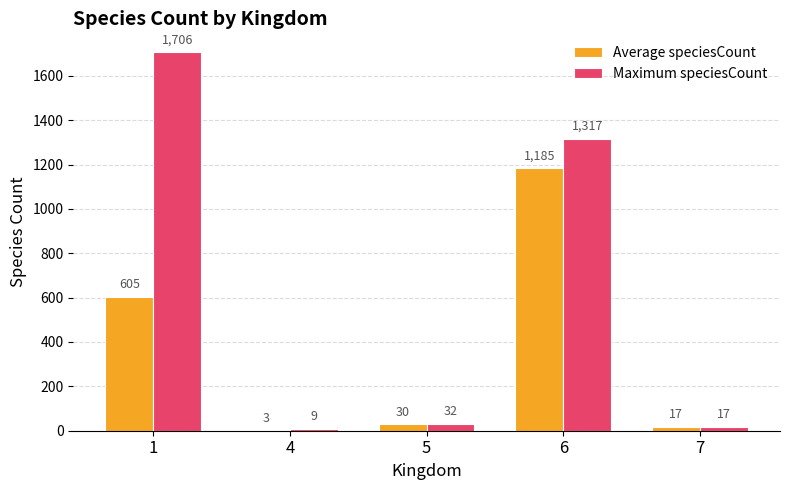

Reading left to right, what are all the values shown in this chart?

Average speciesCount: 1=605	4=3	5=30	6=1185	7=17
Maximum speciesCount: 1=1706	4=9	5=32	6=1317	7=17